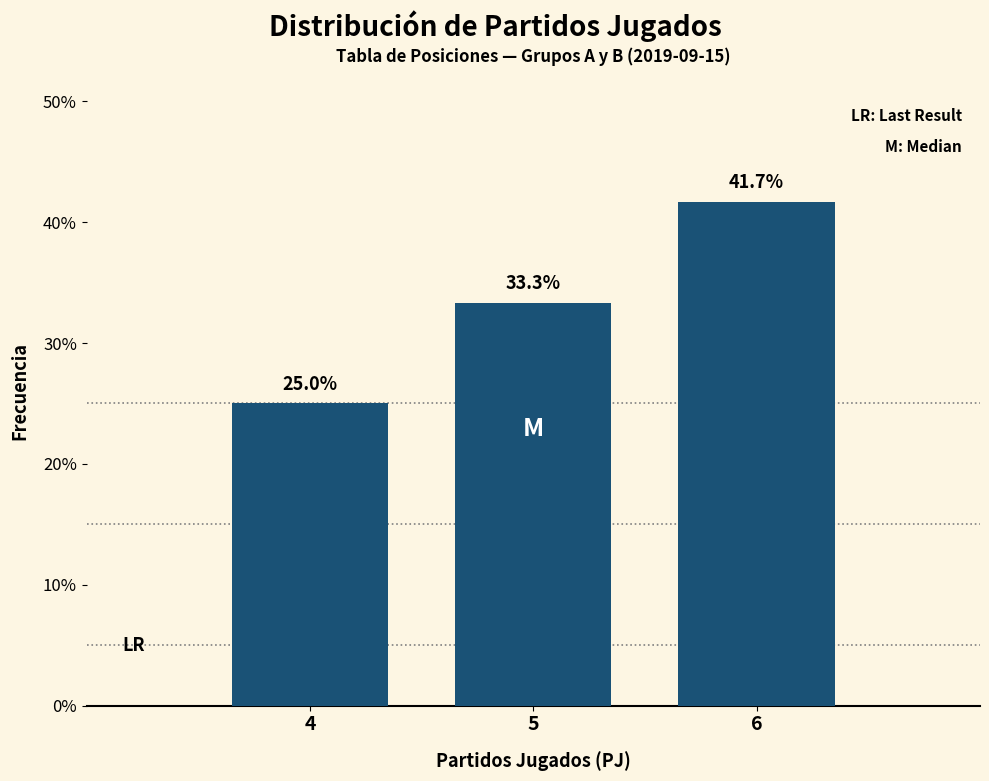

Reading left to right, extract all data points from this chart.

4=25.0	5=33.3	6=41.7